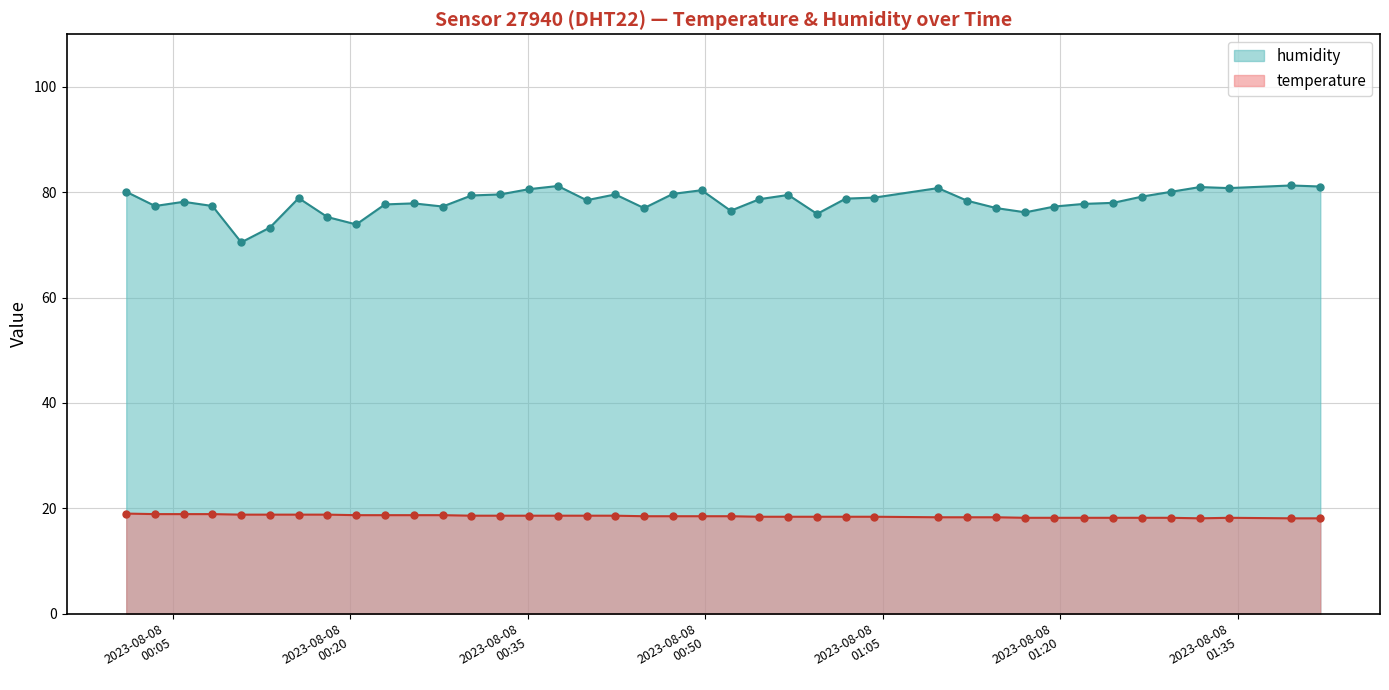

How many lines are shown in the chart?

2